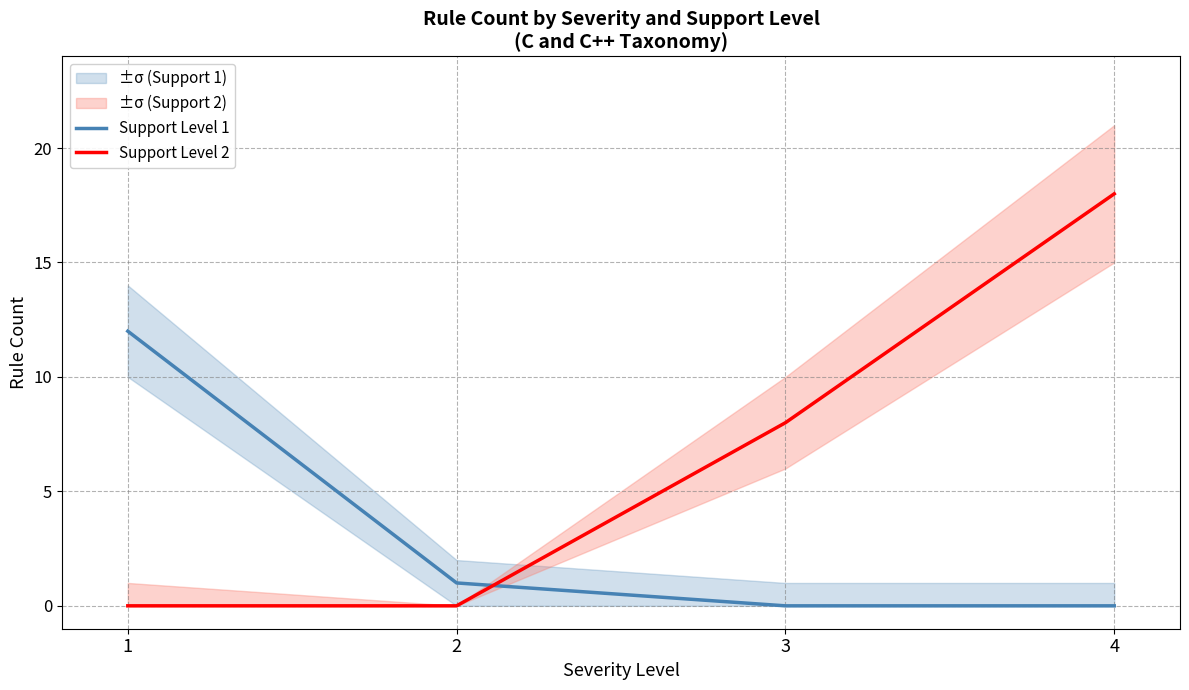

Rank the categories by Support Level 2 value from lowest to highest.

1, 2, 3, 4